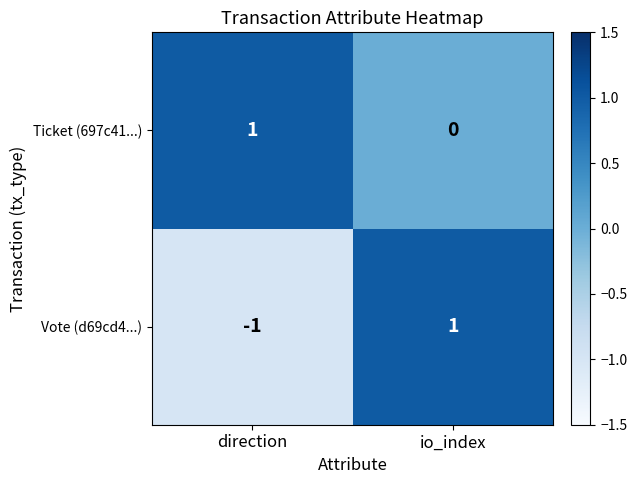

Where is Vote (d69cd4...) nearest to the value 0?

direction